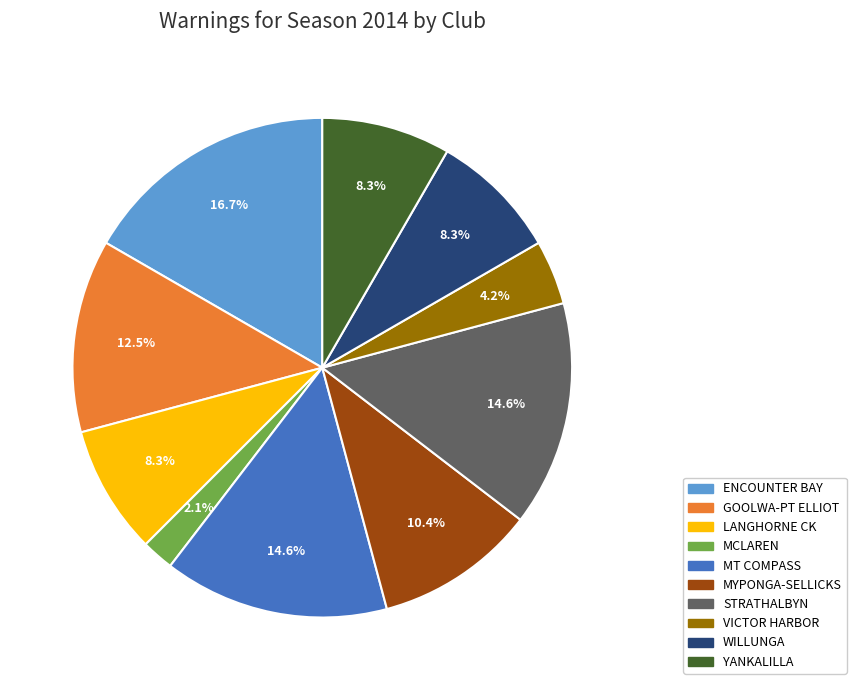

Which slice is the largest?

ENCOUNTER BAY